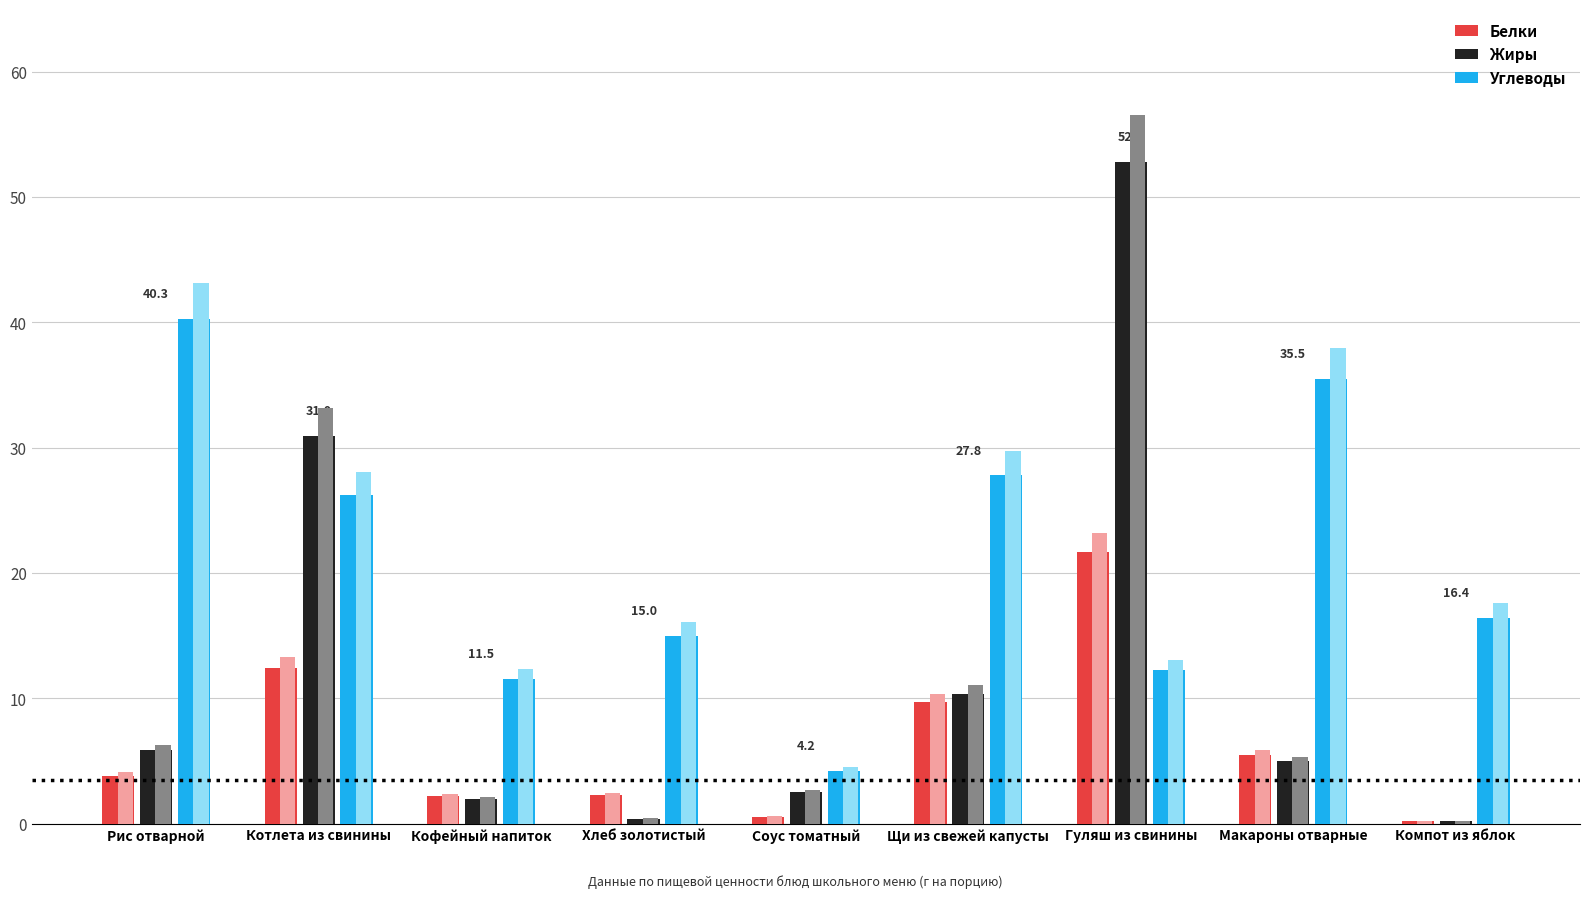

Are the bars grouped side by side (vs. stacked)?

Yes